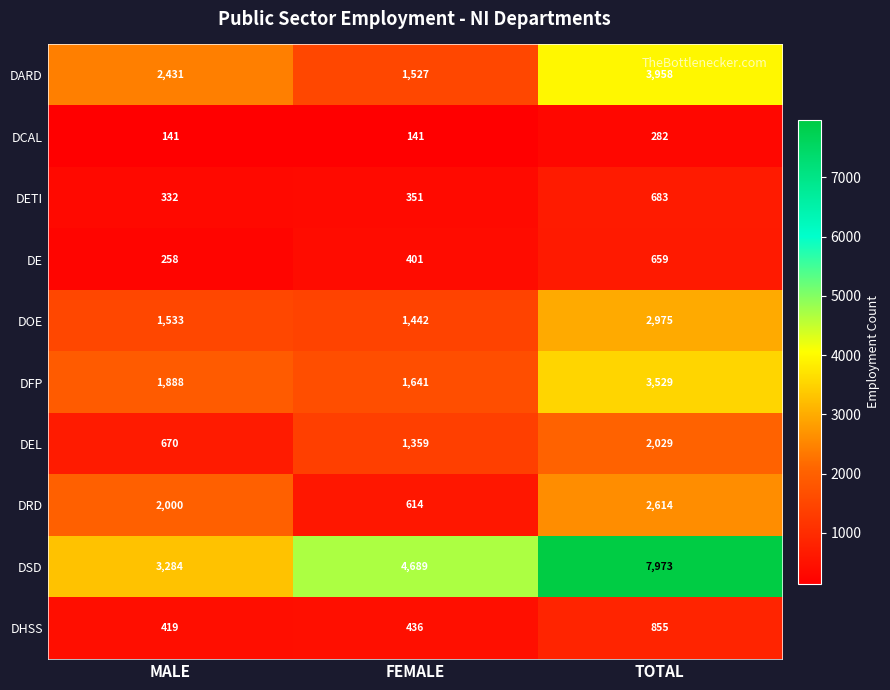

Which series changed the most between MALE and TOTAL?

DSD